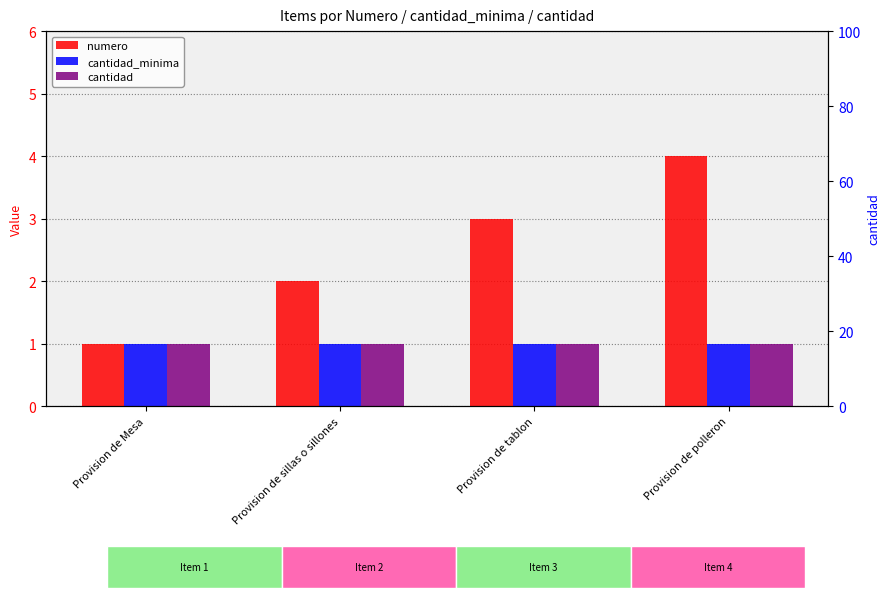

What are all the series names shown in the legend?

numero, cantidad_minima, cantidad